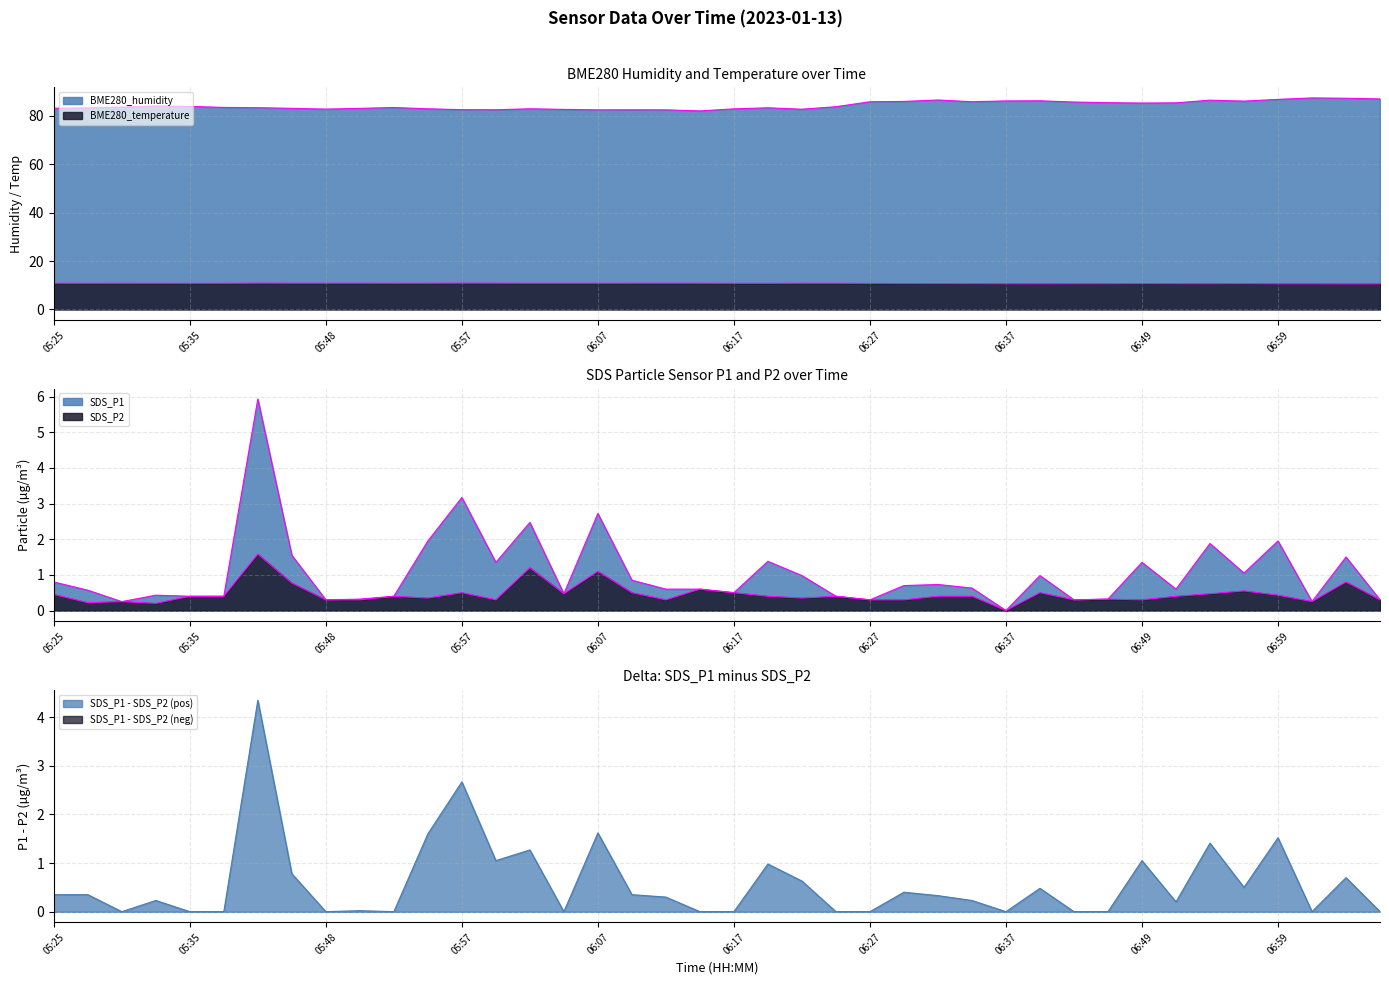

What is the total value across all series at 07:01?

98.5